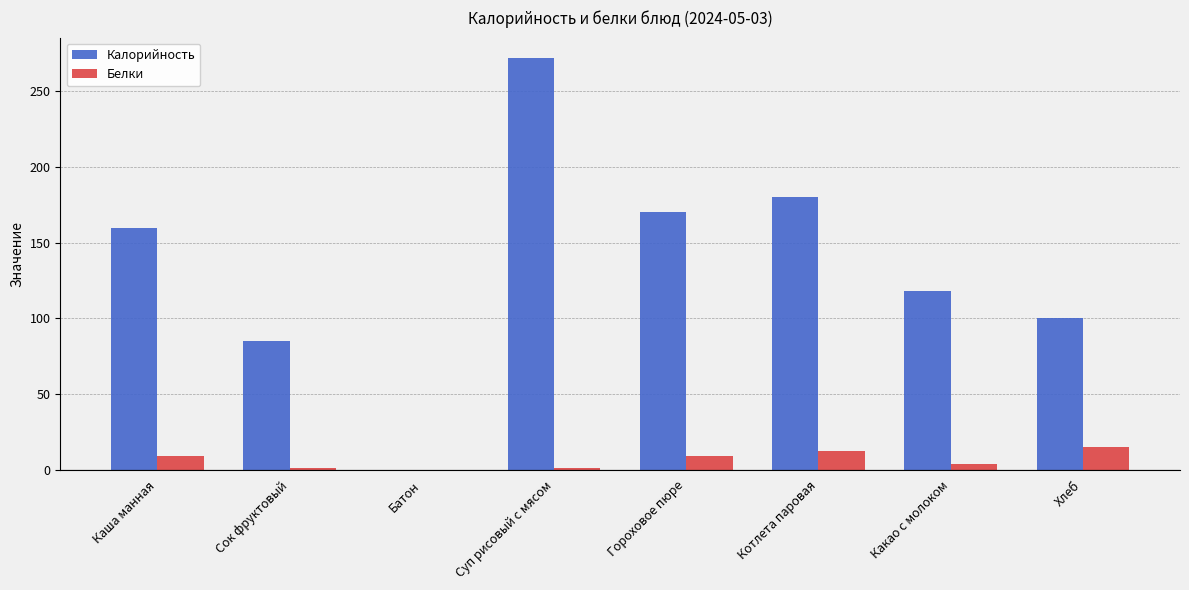

How many data points does each series have?

8